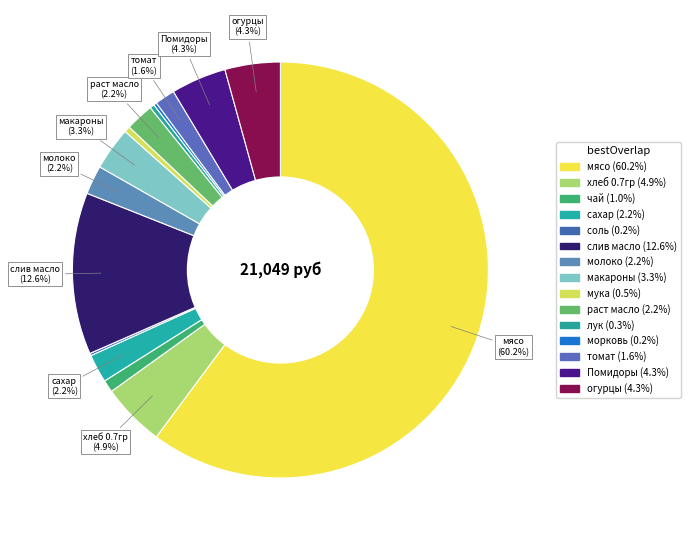

Is it true that макароны is 3% of the pie?

True